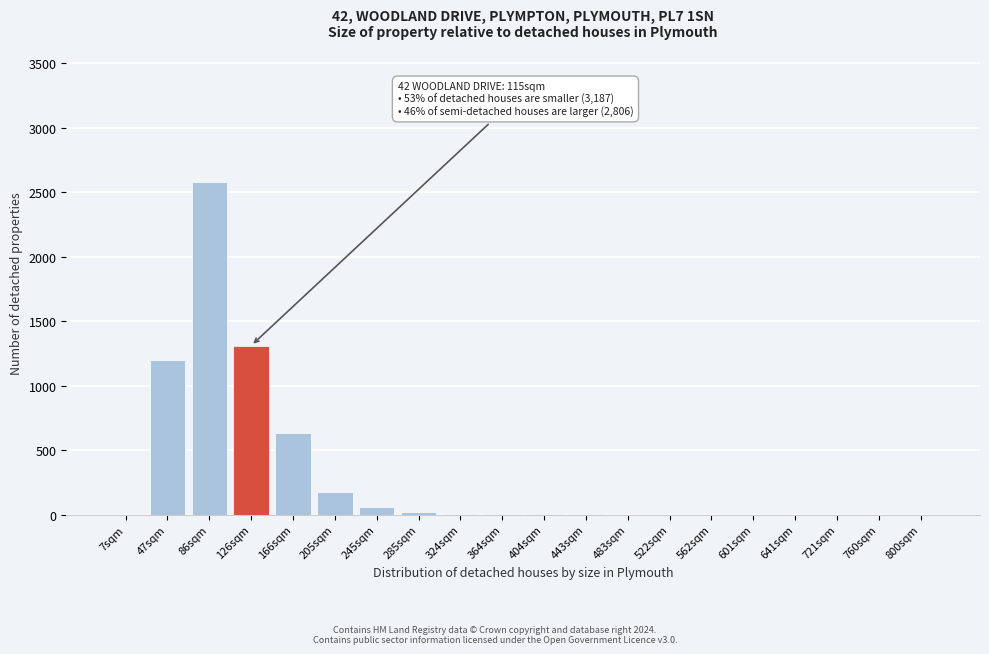

The chart shows a value of 1310 at 126sqm. True or false?

True